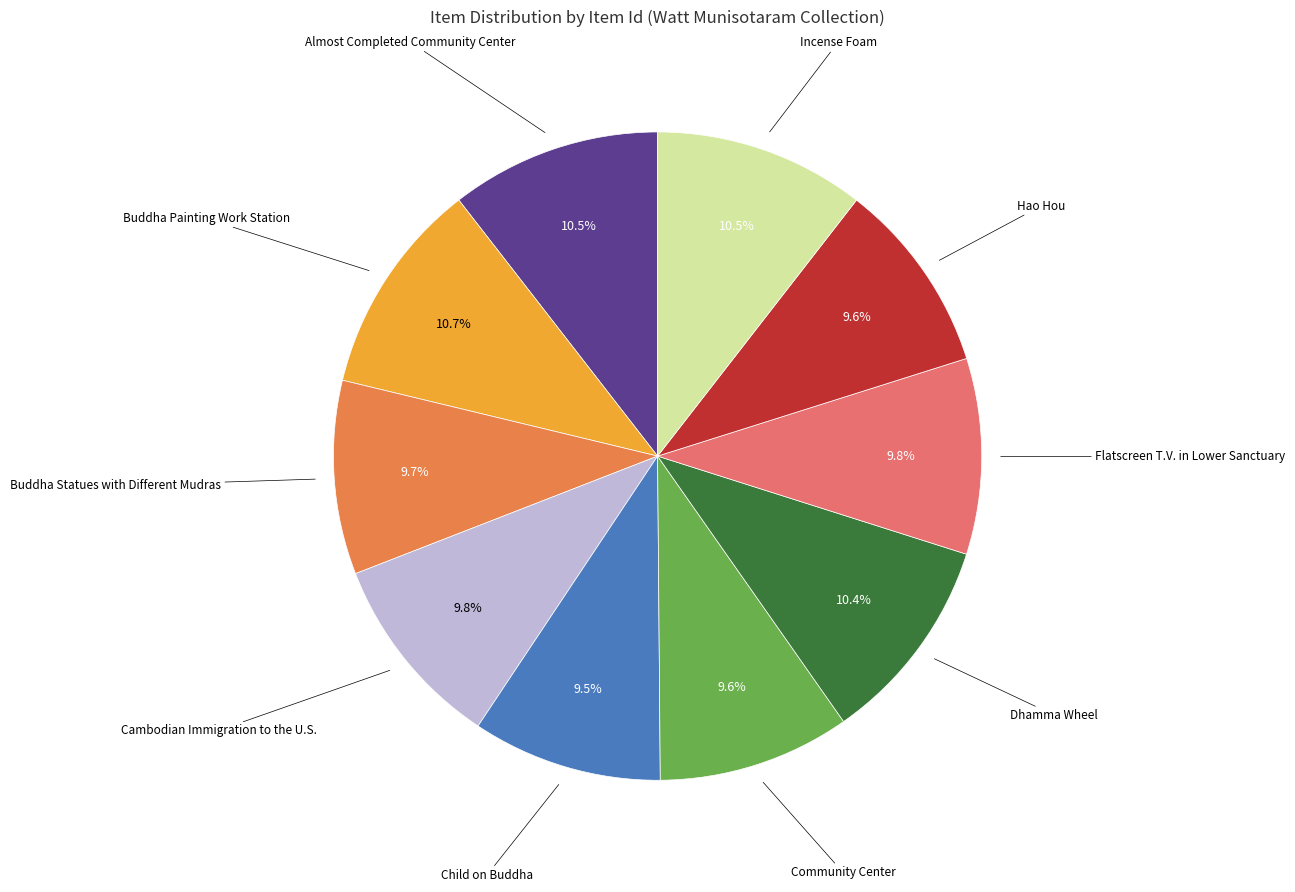

Is there any slice that represents more than half of the pie?

No